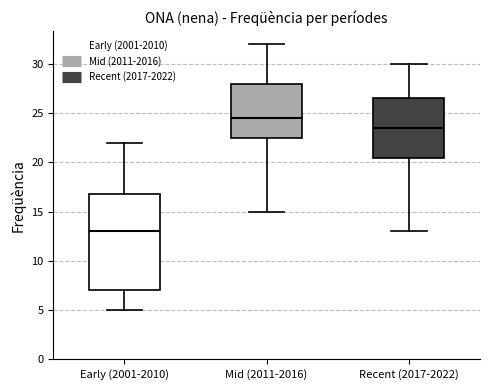

Reading left to right, read every box against the y-axis: the position of its median line, the range the box covers, and the ends of its whiskers. The values are not printed on the chart, so give them approximately, as read against the axis.

Early (2001-2010): median 13.0, box 7.0 to 17.0, whiskers 5.0 to 22.0
Mid (2011-2016): median 24.5, box 22.5 to 28.0, whiskers 15.0 to 32.0
Recent (2017-2022): median 23.5, box 20.5 to 26.5, whiskers 13.0 to 30.0